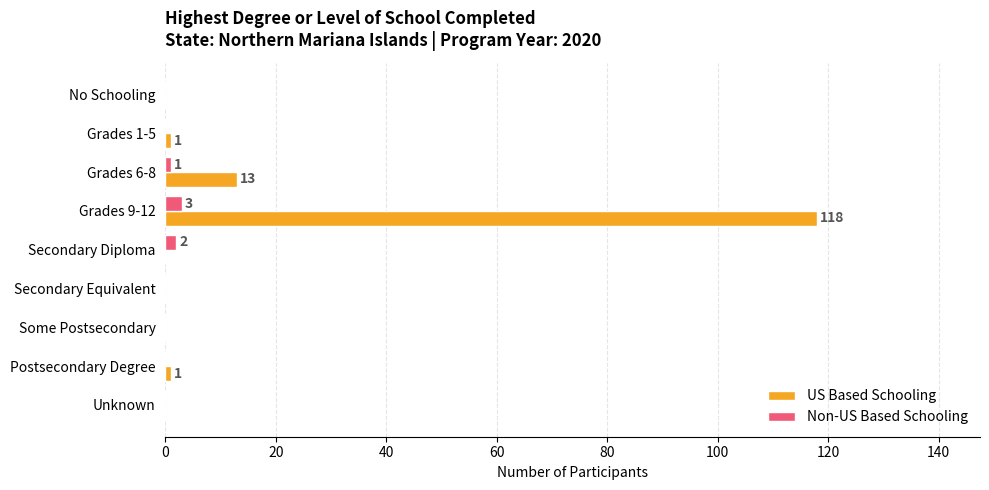

Which series has the largest total across all categories?

US Based Schooling